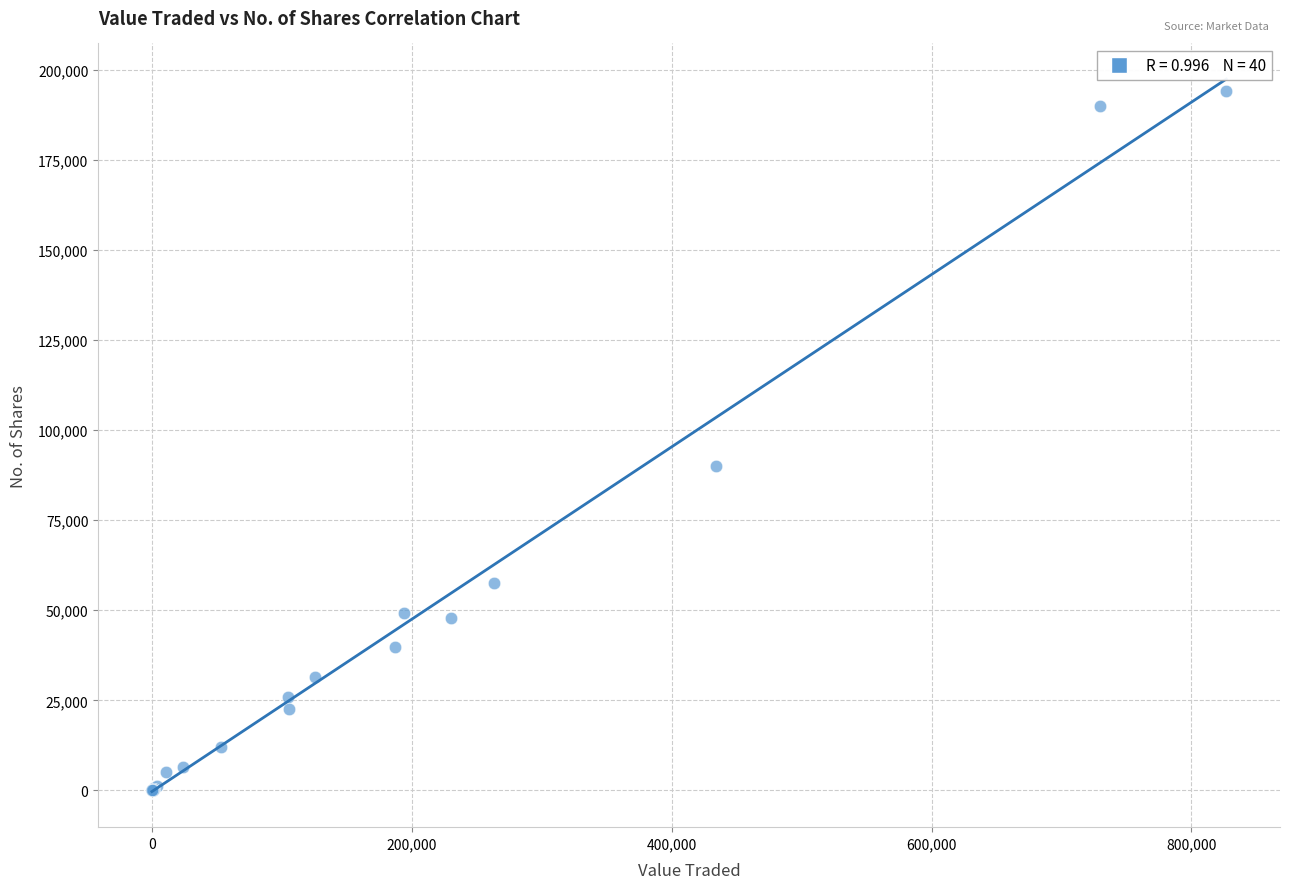

What Y value in the scatter plot is closest to 97102?

90118